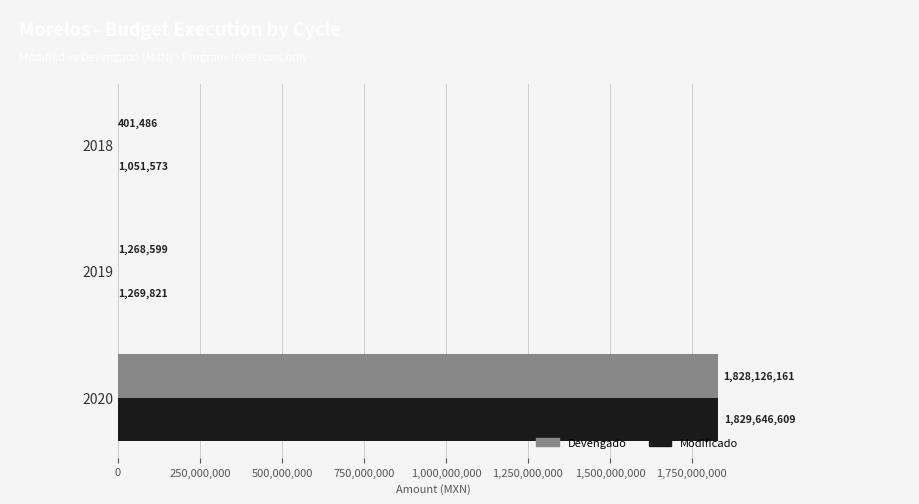

What is the greatest value displayed?

1829646608.8